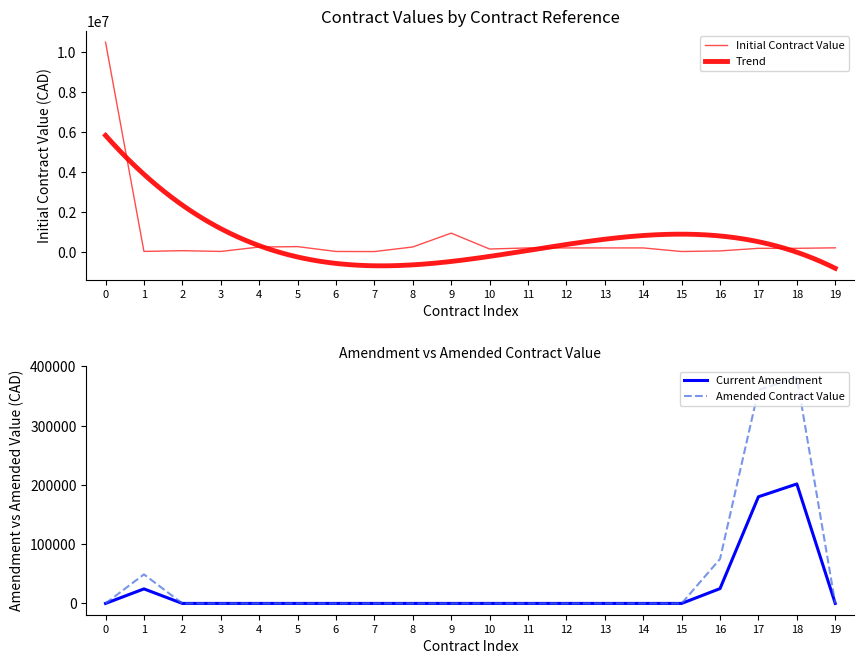

What is the highest value of the Current Amendment series?

201600